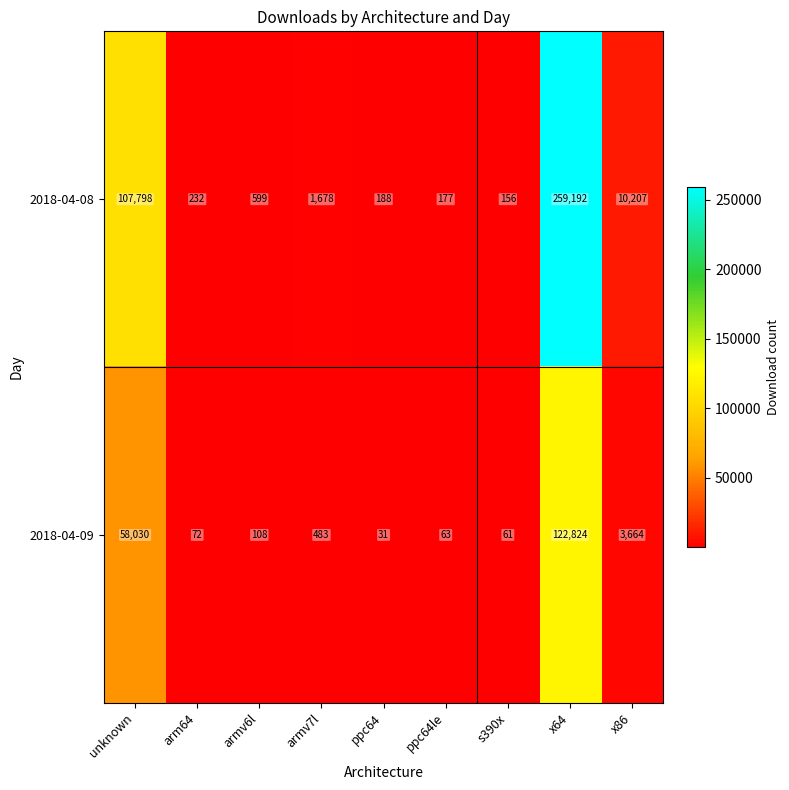

Rank the series by their maximum value, from highest to lowest.

2018-04-08, 2018-04-09